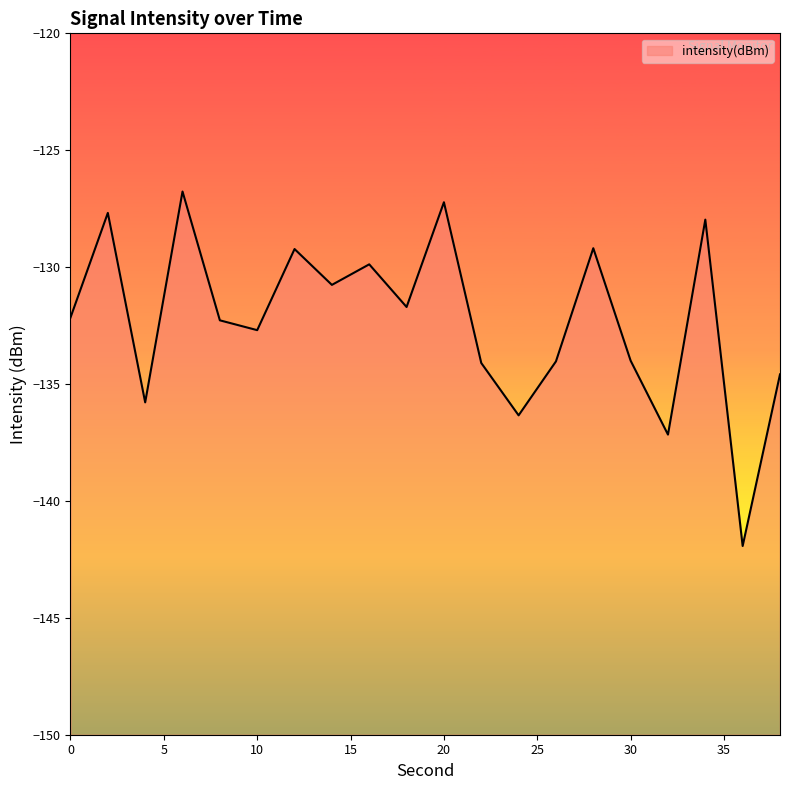

Where does the data first go above -132?

2